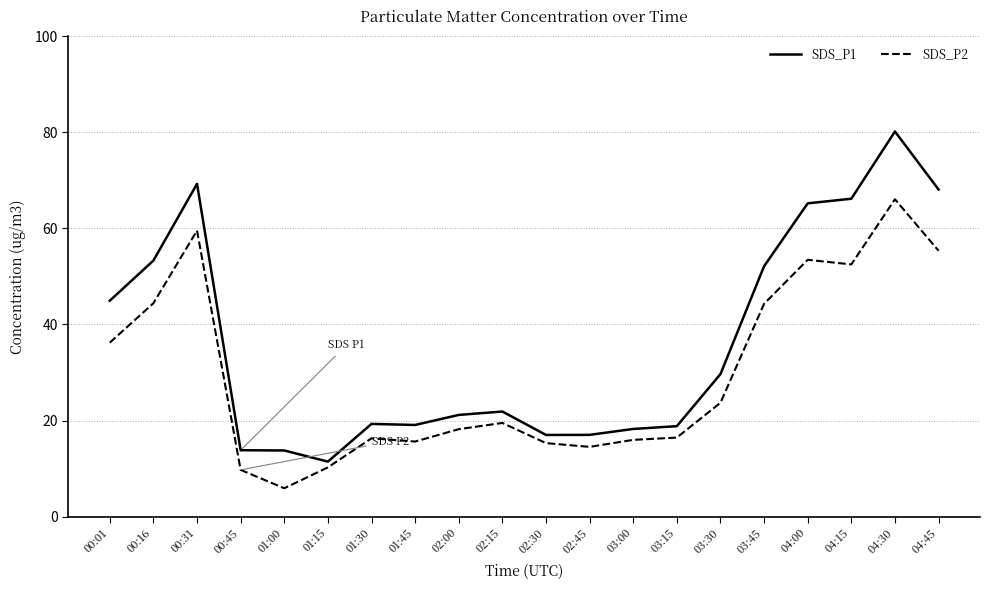

What is the difference between the SDS_P1 values at 04:30 and 02:45?

63.2